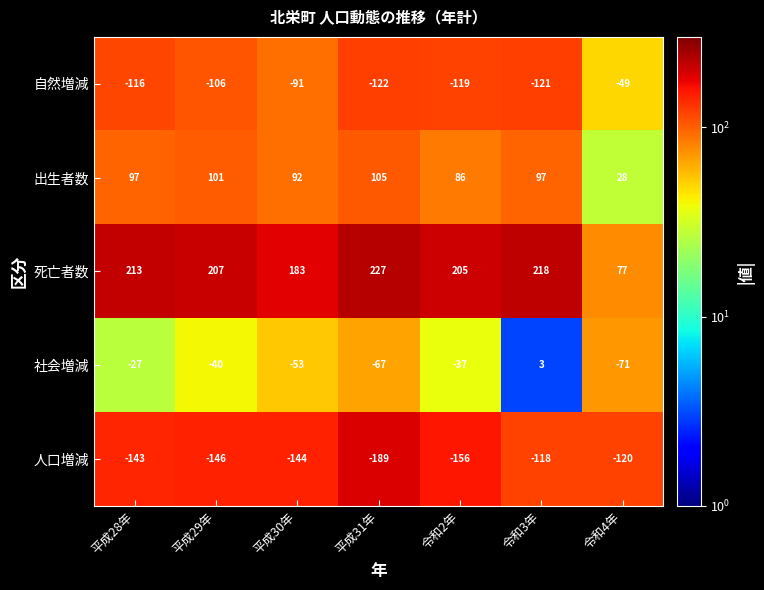

Which series has the largest total across all categories?

死亡者数